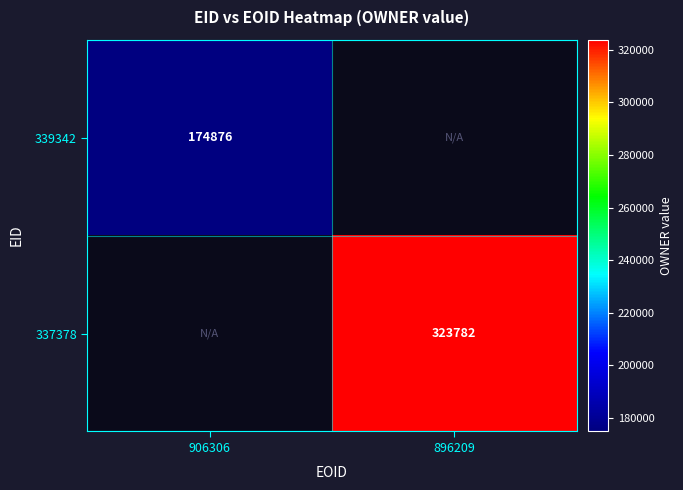

The value of 339342 at 906306 is 78307. True or false?

False